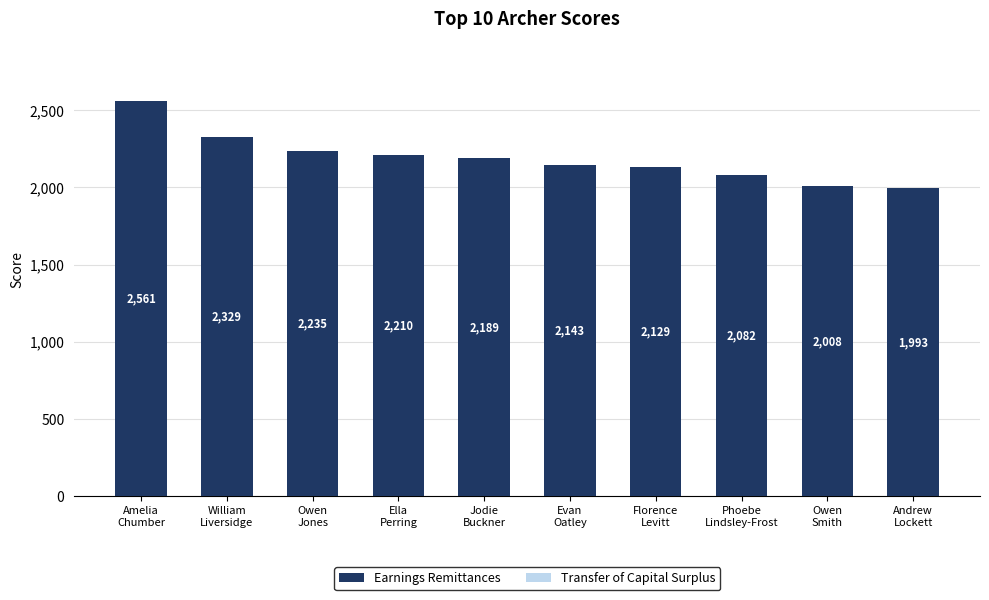

How many bars are there in total?

10